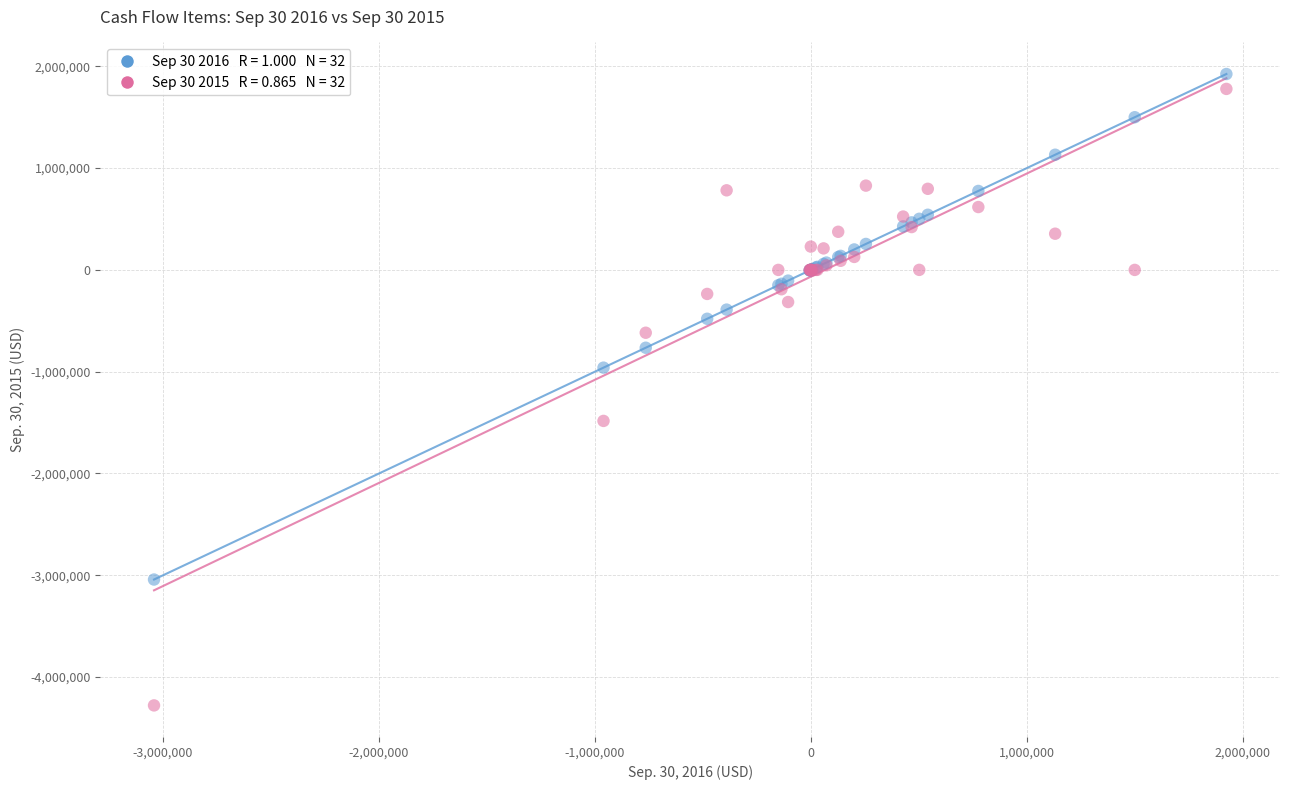

Across all series, what Y value is closest to -1176898?

-960134